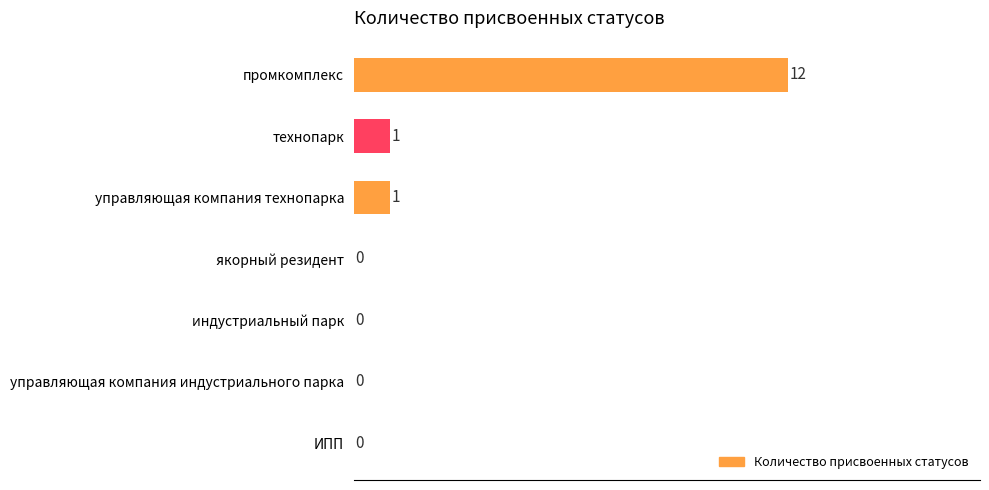

The chart shows a value of 0 at технопарк. True or false?

False